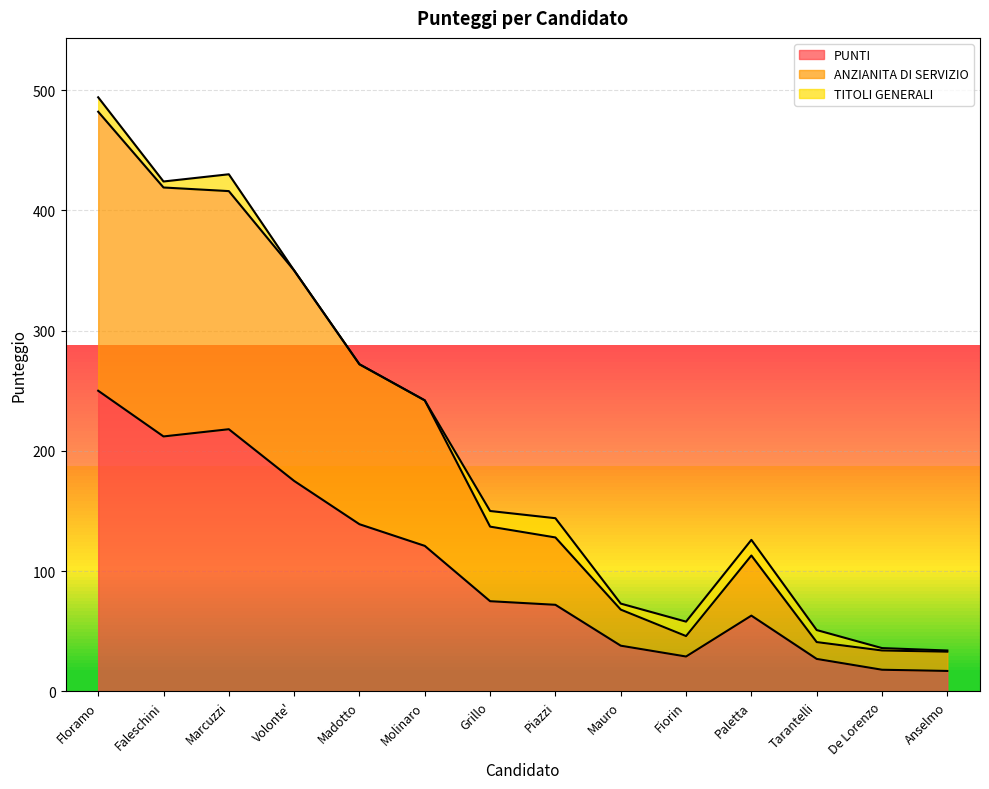

The ANZIANITA DI SERVIZIO series shows 68 at Mauro. True or false?

True